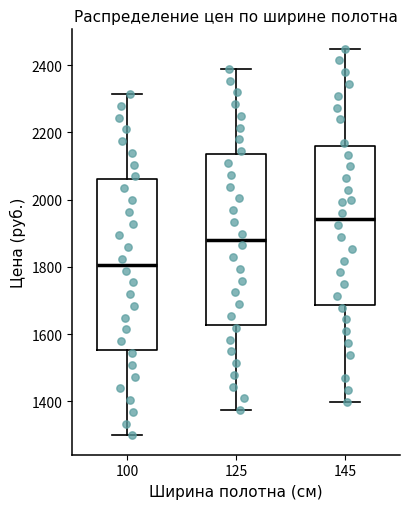

Reading left to right, read every box against the y-axis: the position of its median line, the range the box covers, and the ends of its whiskers. The values are not printed on the chart, so give them approximately, as read against the axis.

100: median 1800, box 1560 to 2060, whiskers 1300 to 2320
125: median 1880, box 1620 to 2140, whiskers 1380 to 2380
145: median 1940, box 1680 to 2160, whiskers 1400 to 2440